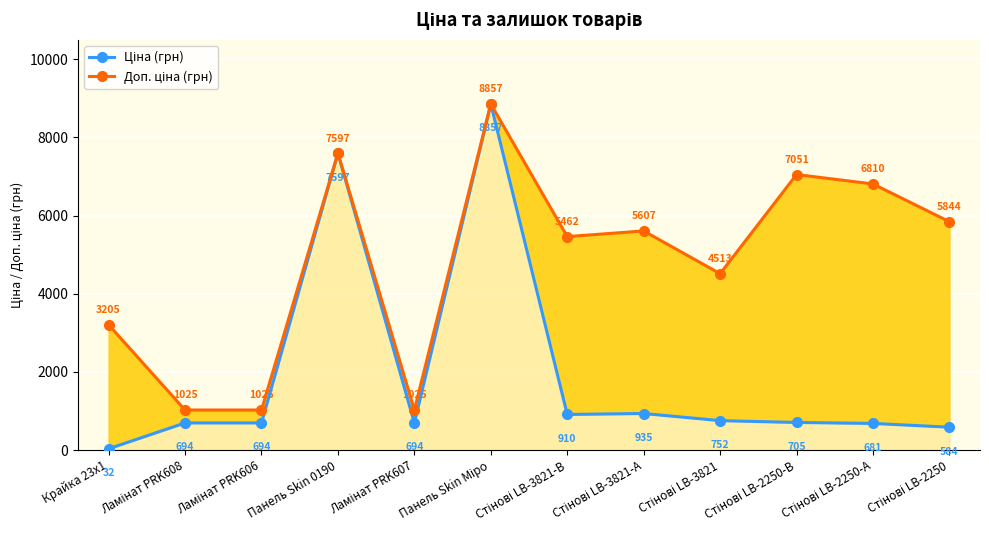

List the labels in order of Доп. ціна (грн) value, smallest first.

Ламінат PRK608, Ламінат PRK606, Ламінат PRK607, Крайка 23x1, Стінові LB-3821, Стінові LB-3821-В, Стінові LB-3821-А, Стінові LB-2250, Стінові LB-2250-А, Стінові LB-2250-В, Панель Skin 0190, Панель Skin Міро